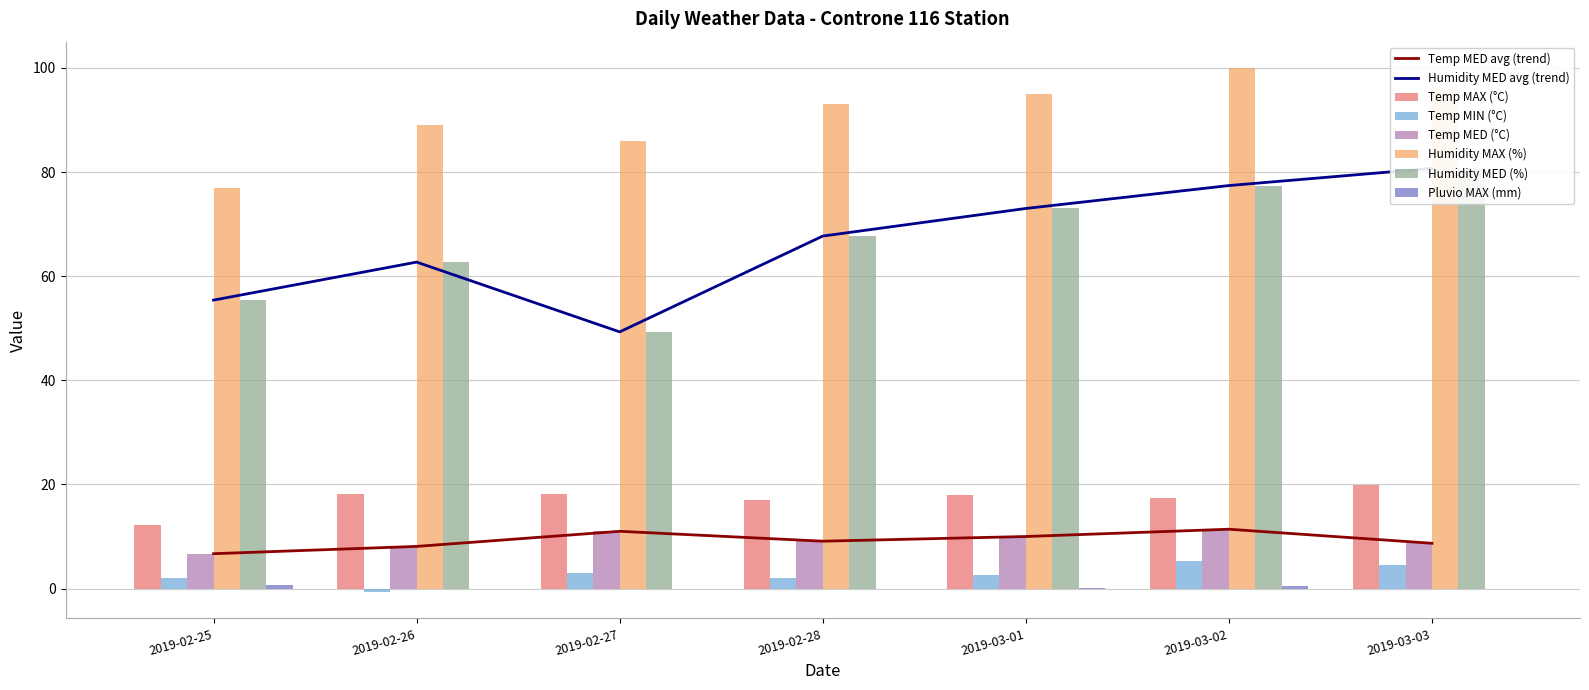

Are the bars horizontal?

No